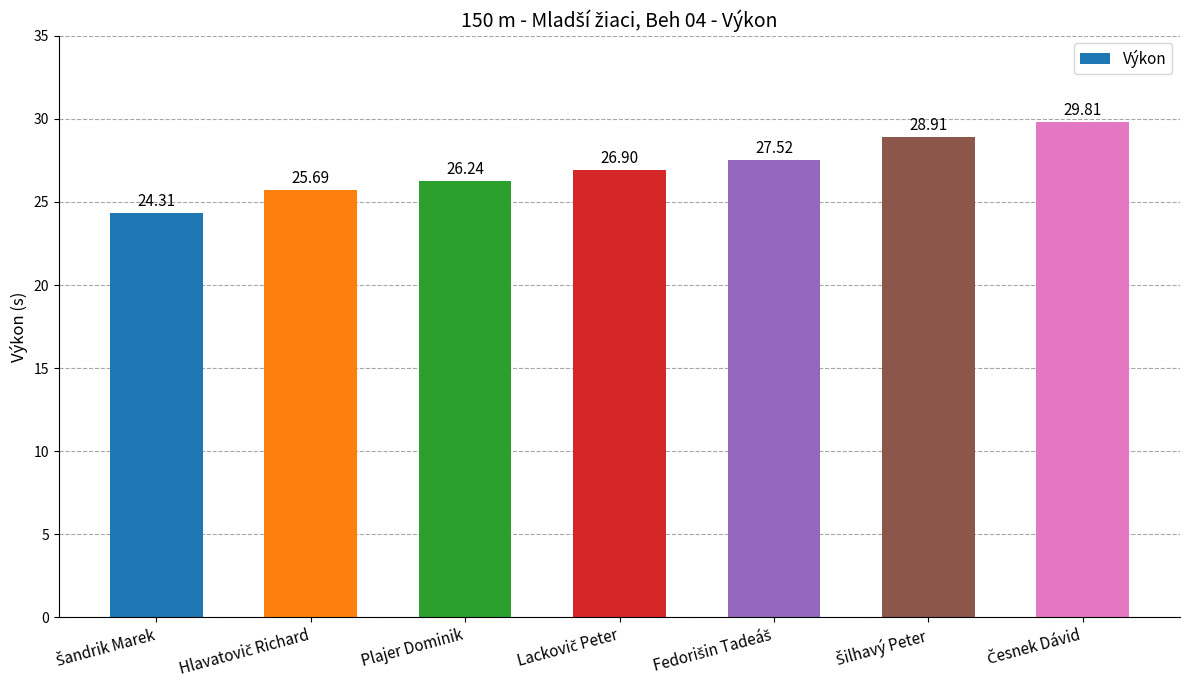

Are the bars grouped side by side (vs. stacked)?

No